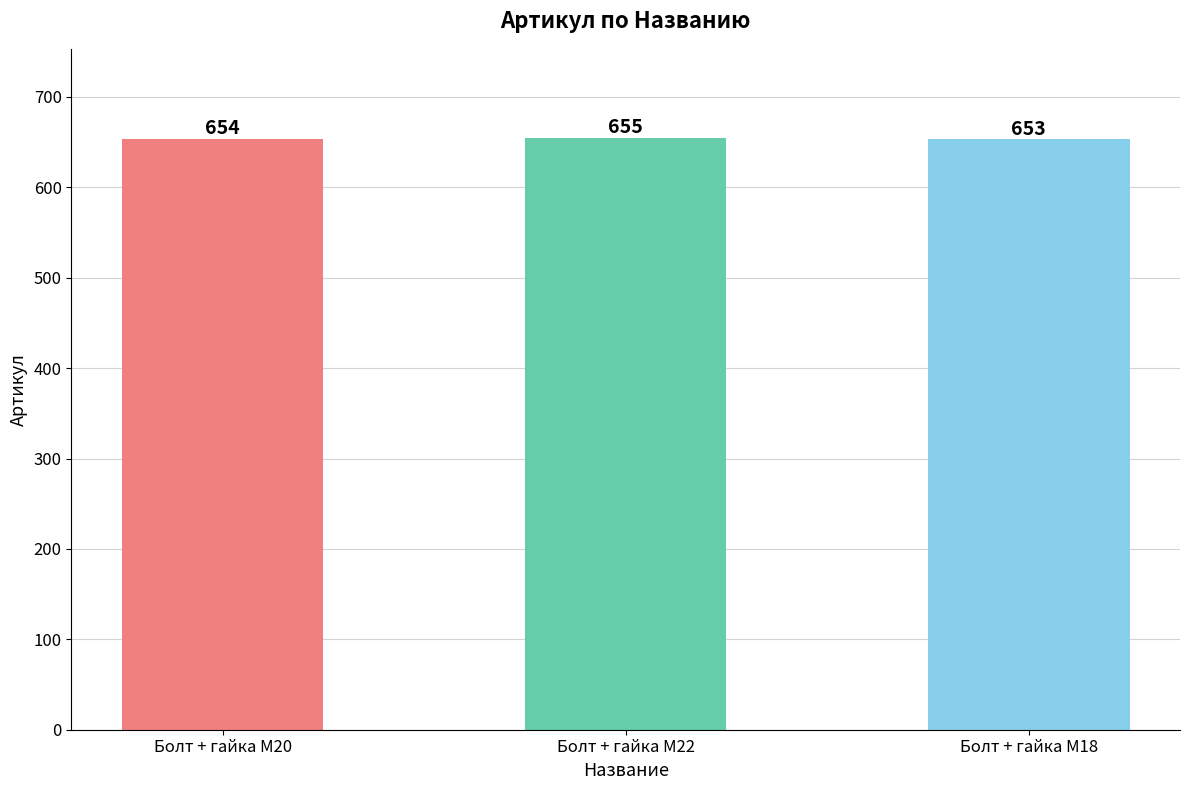

Are the bars grouped side by side (vs. stacked)?

No